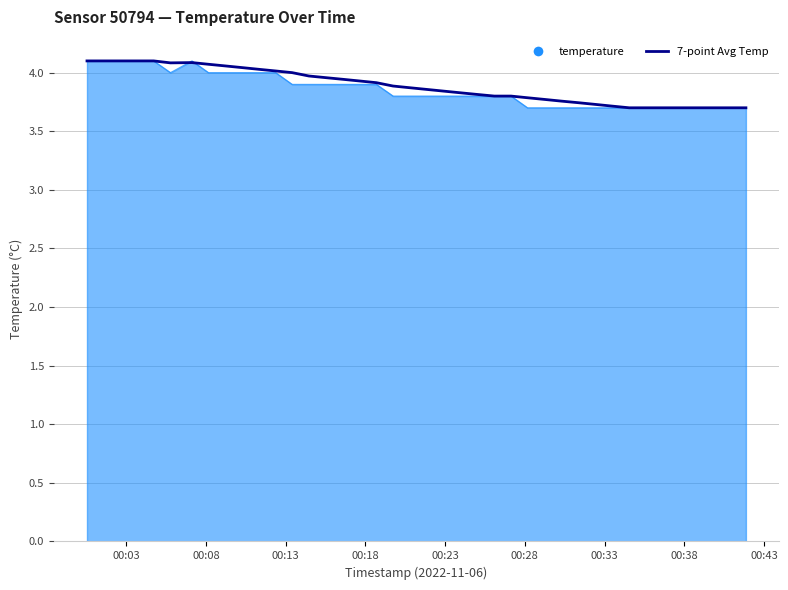

What is the maximum value for 7-point Avg Temp?

4.1